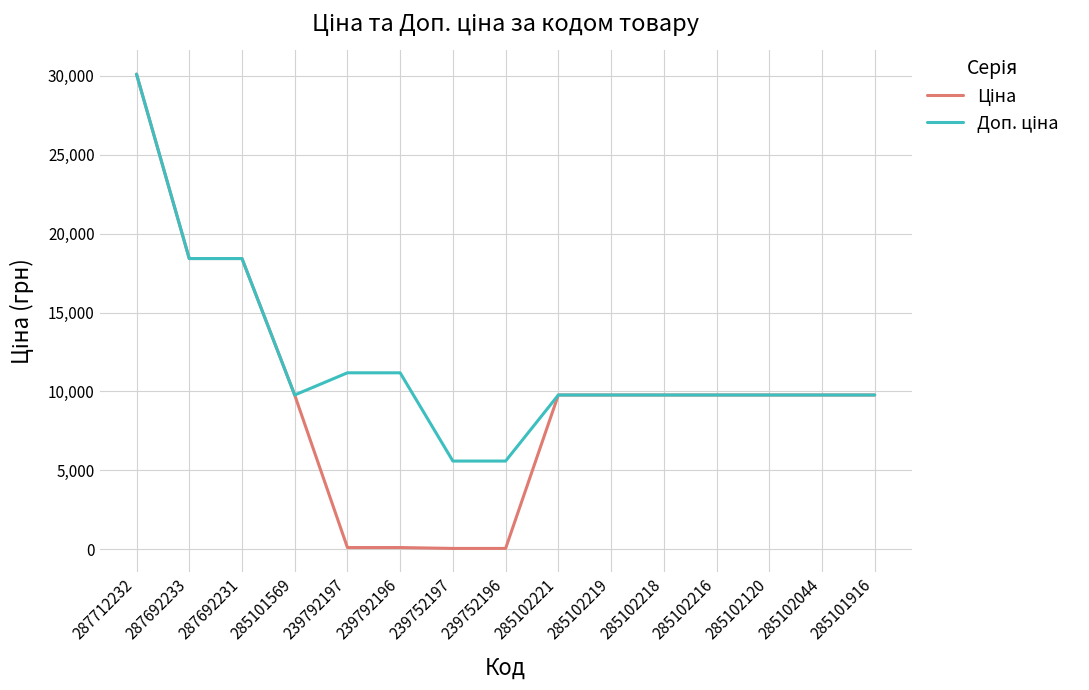

At which category is the sum across all series the highest?

287712232